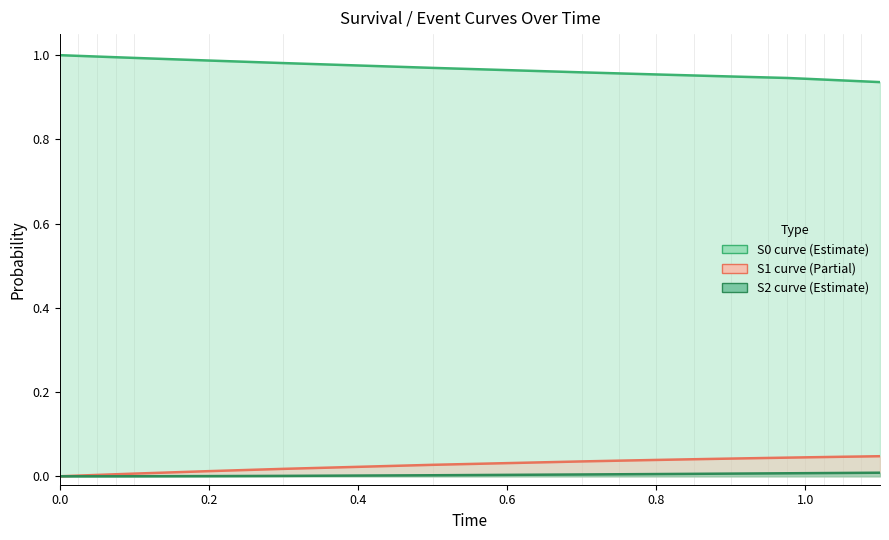

How many lines are shown in the chart?

3